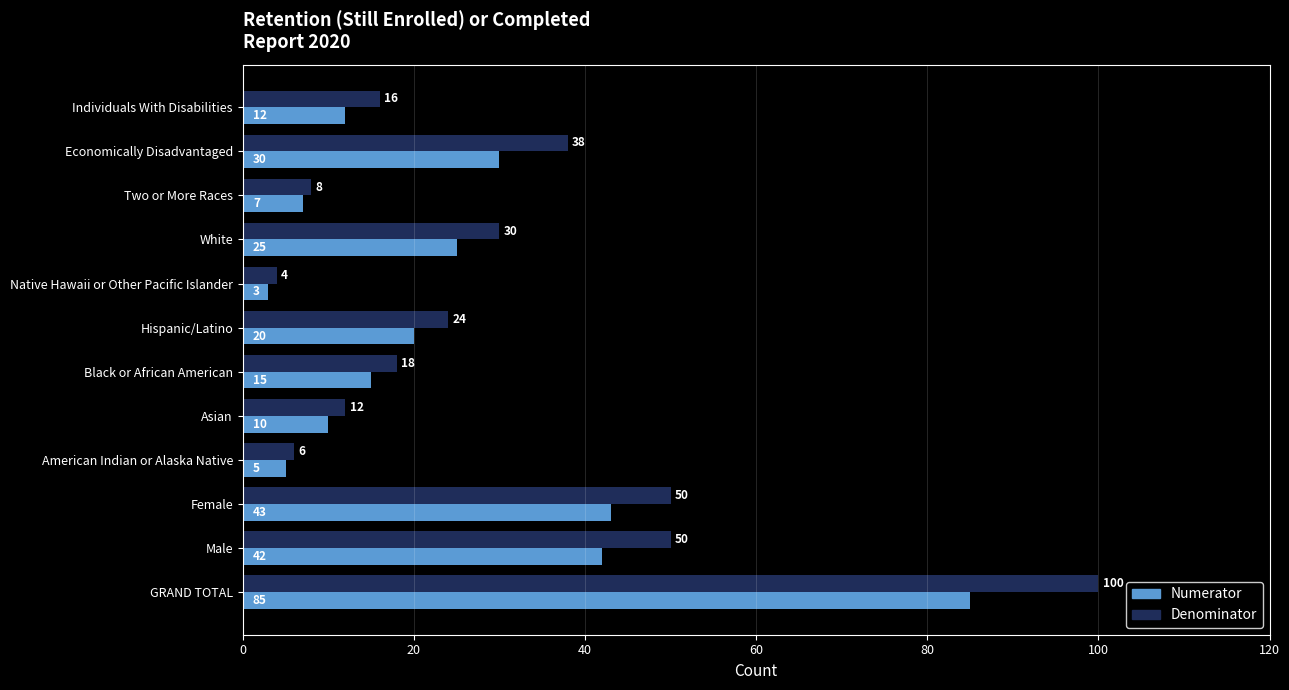

Which series changed the most between Female and Black or African American?

Denominator